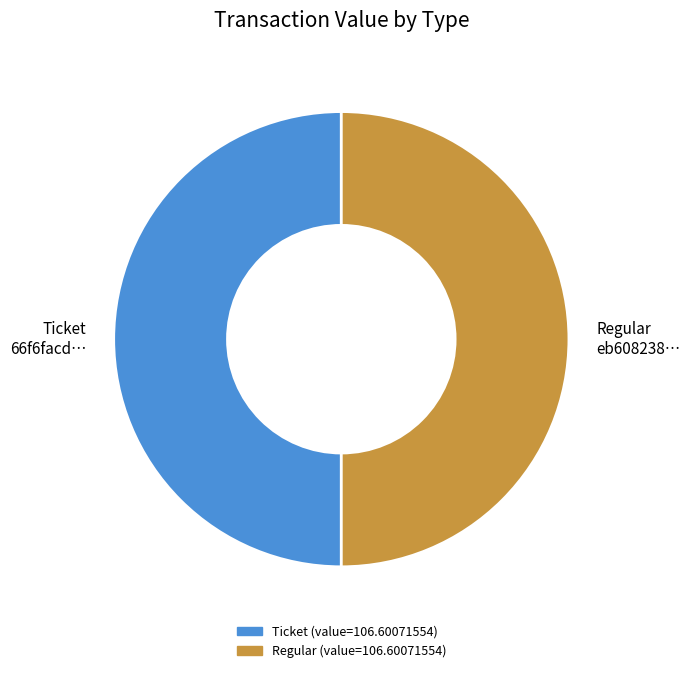

Approximately how many times larger is the value at Regular compared to Ticket?

1.0